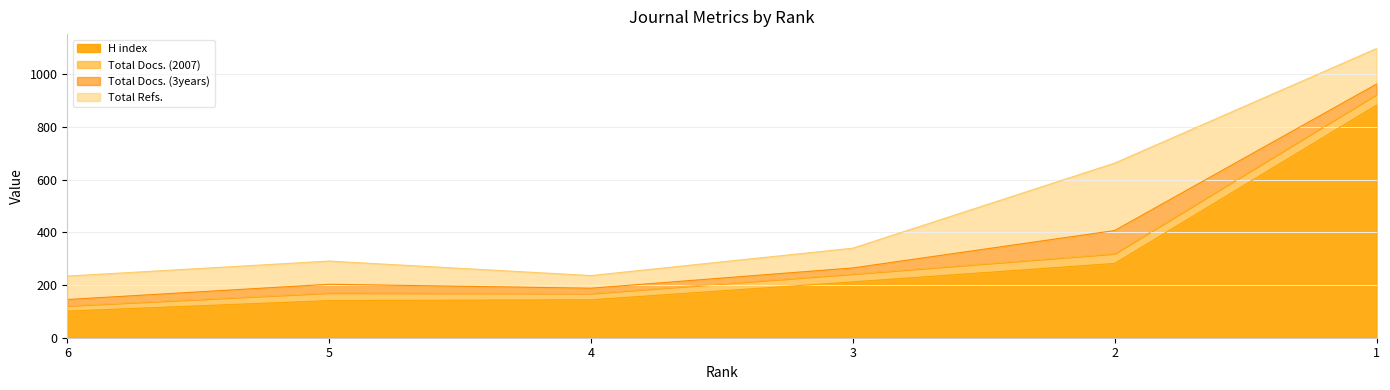

True or false: Total Refs. has more than 2 points higher than both neighbors.

False